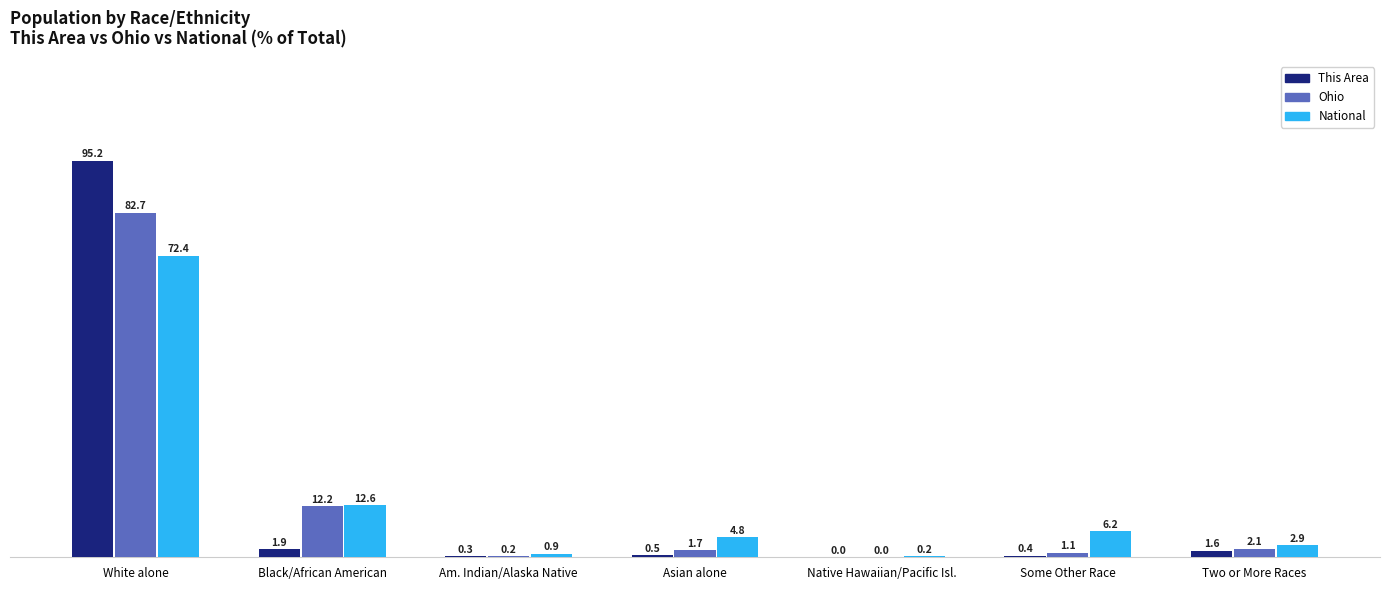

Between White alone and Two or More Races, which series saw the biggest shift?

This Area